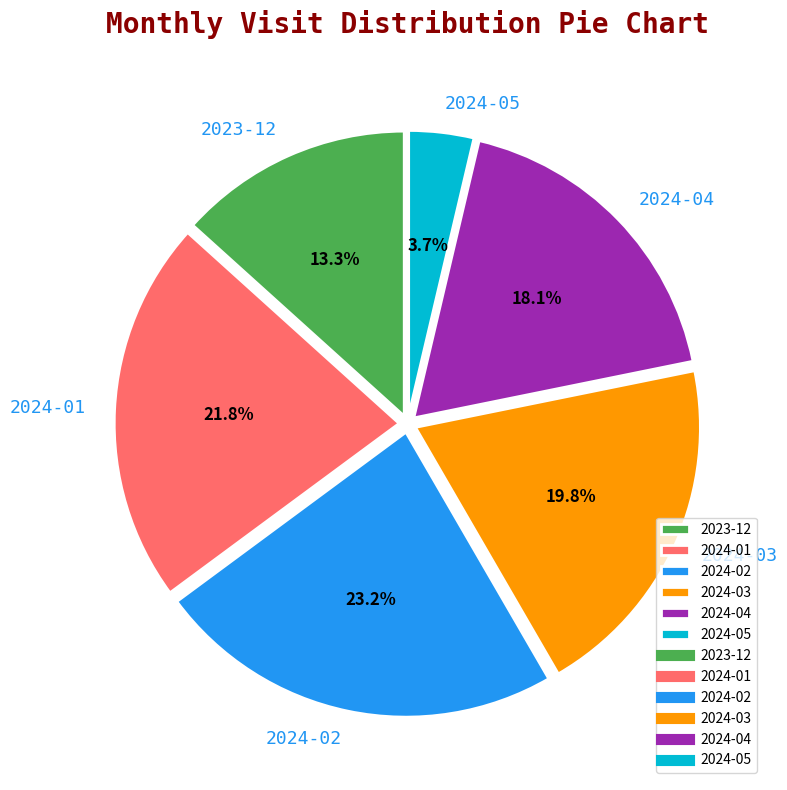

How many slices are in this pie chart?

6